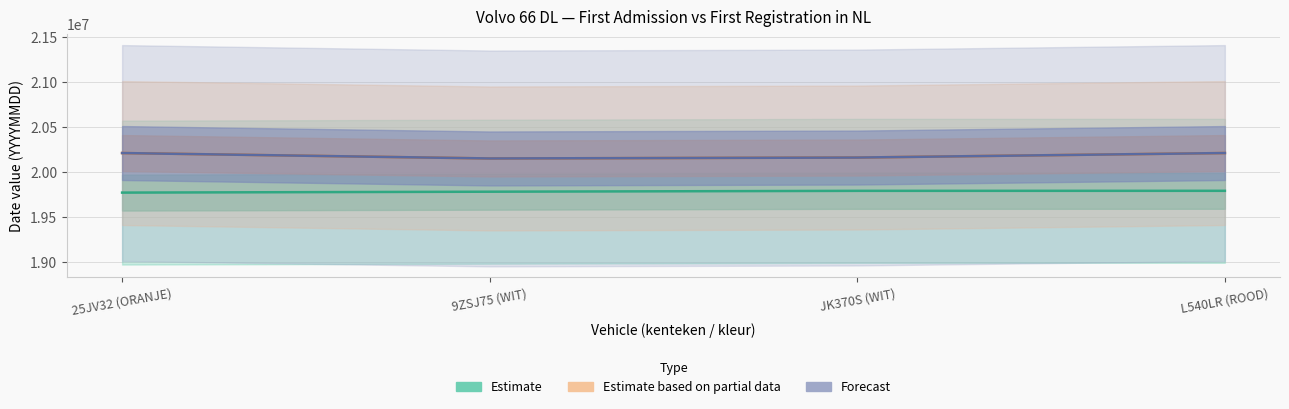

What is the average value of the Estimate series?

19783091